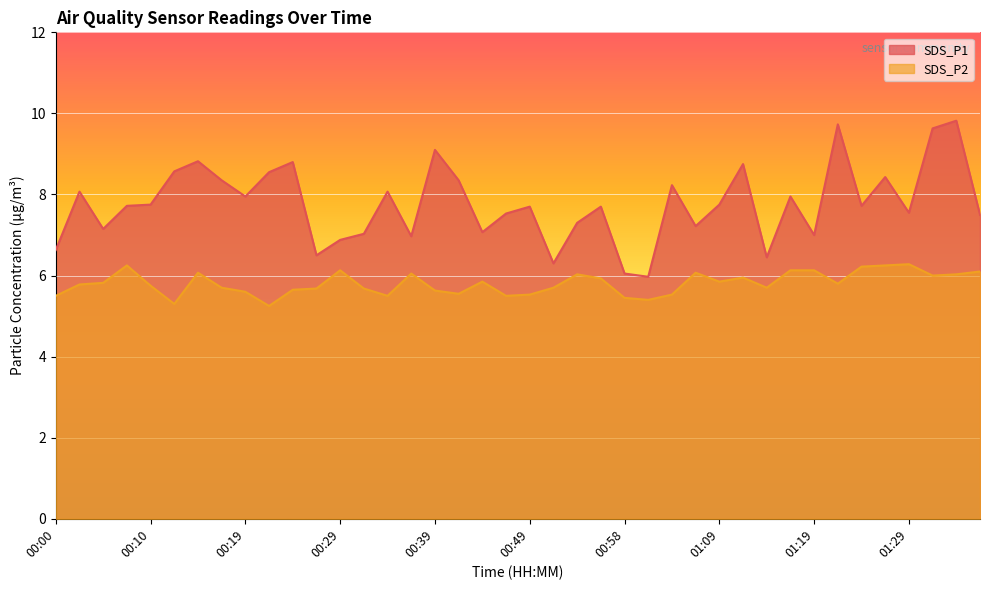

Where is SDS_P2 nearest to the value 5?

00:22